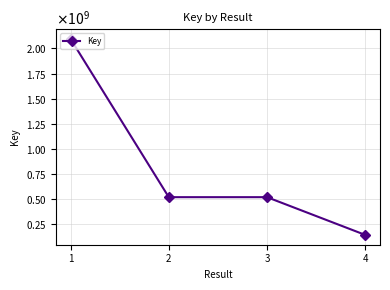

Does the chart have visible grid lines?

Yes